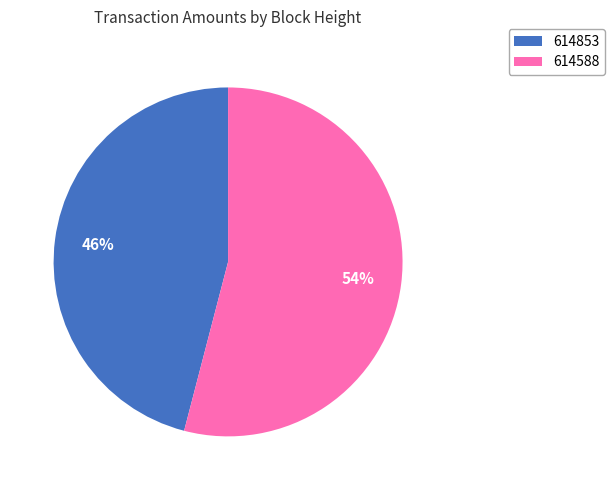

To the nearest percent, what is the difference between the largest and smallest slice percentages?

8%